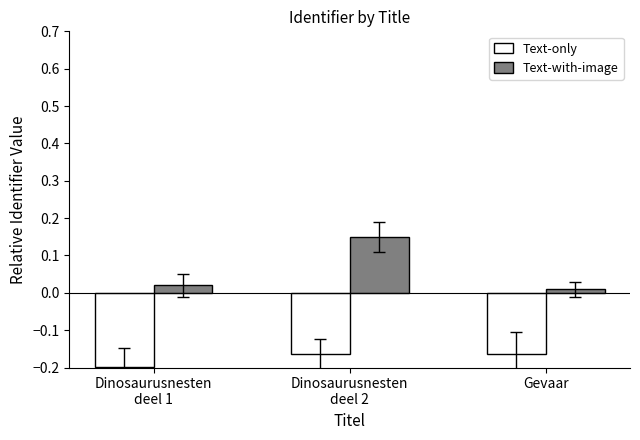

What is the sum of all Text-with-image values?

0.2